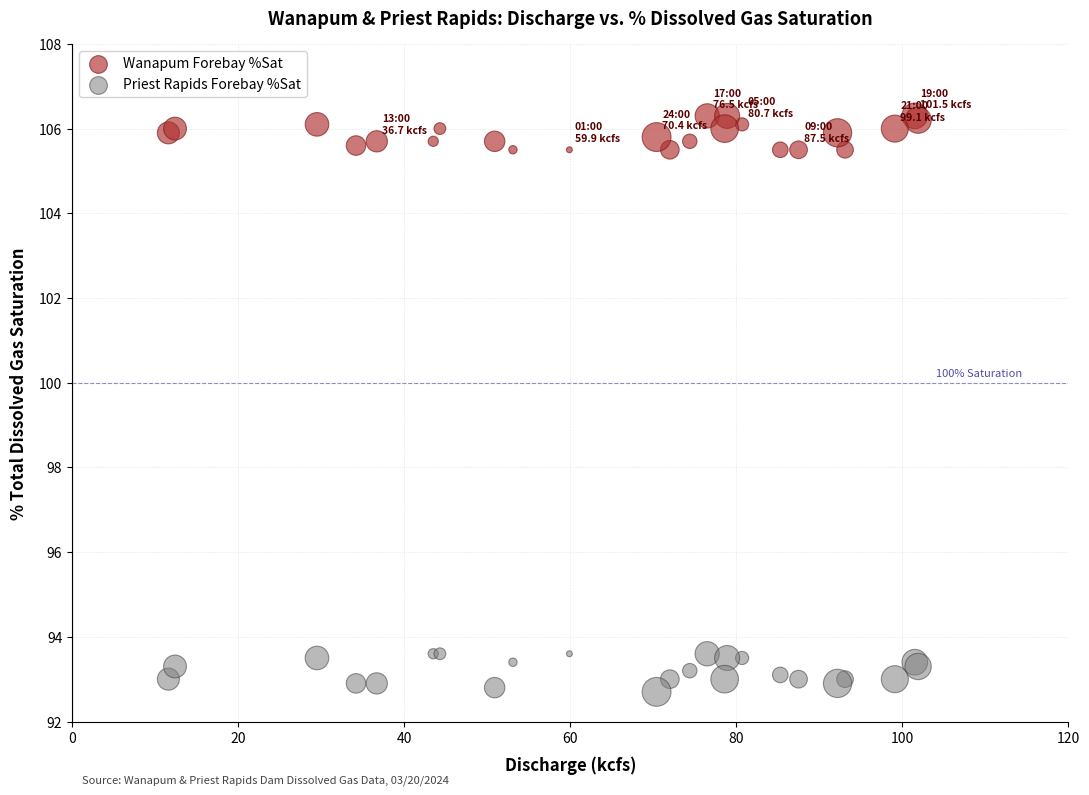

Which series reaches the minimum Y coordinate?

Priest Rapids Forebay %Sat